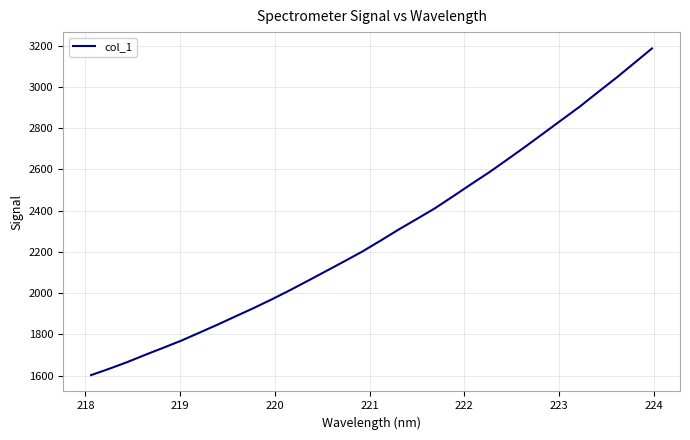

What is the smallest value displayed?

1602.8